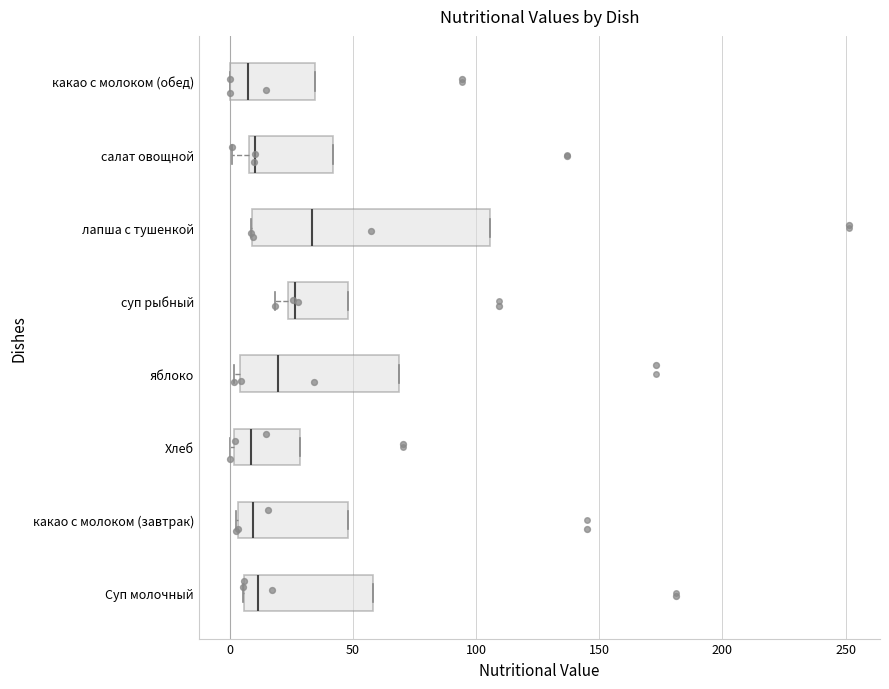

Comparing the boxes themselves (not the whiskers), which one is the widest?

лапша с тушенкой